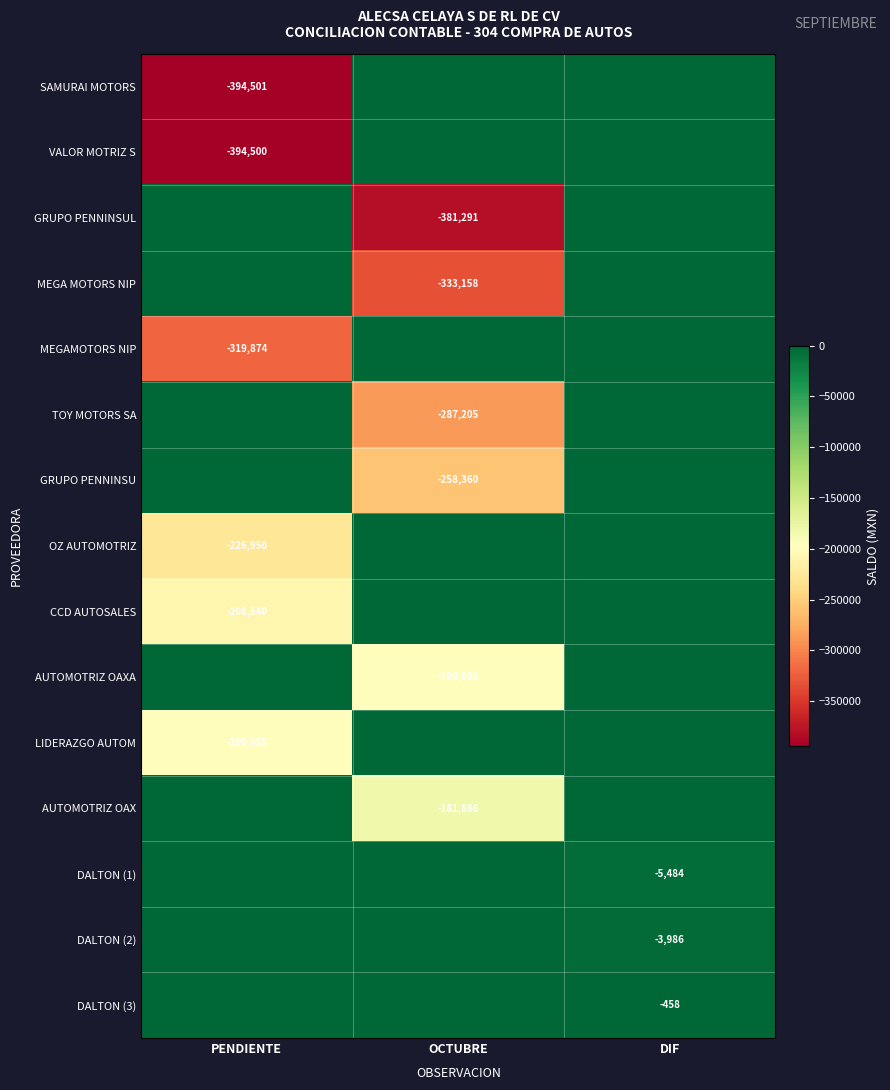

The value of MEGAMOTORS NIP at PENDIENTE is -319874. True or false?

True